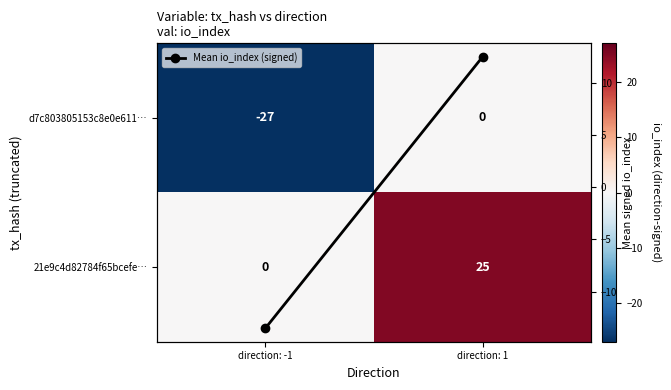

Which has a higher value, direction: -1 or direction: 1?

direction: 1